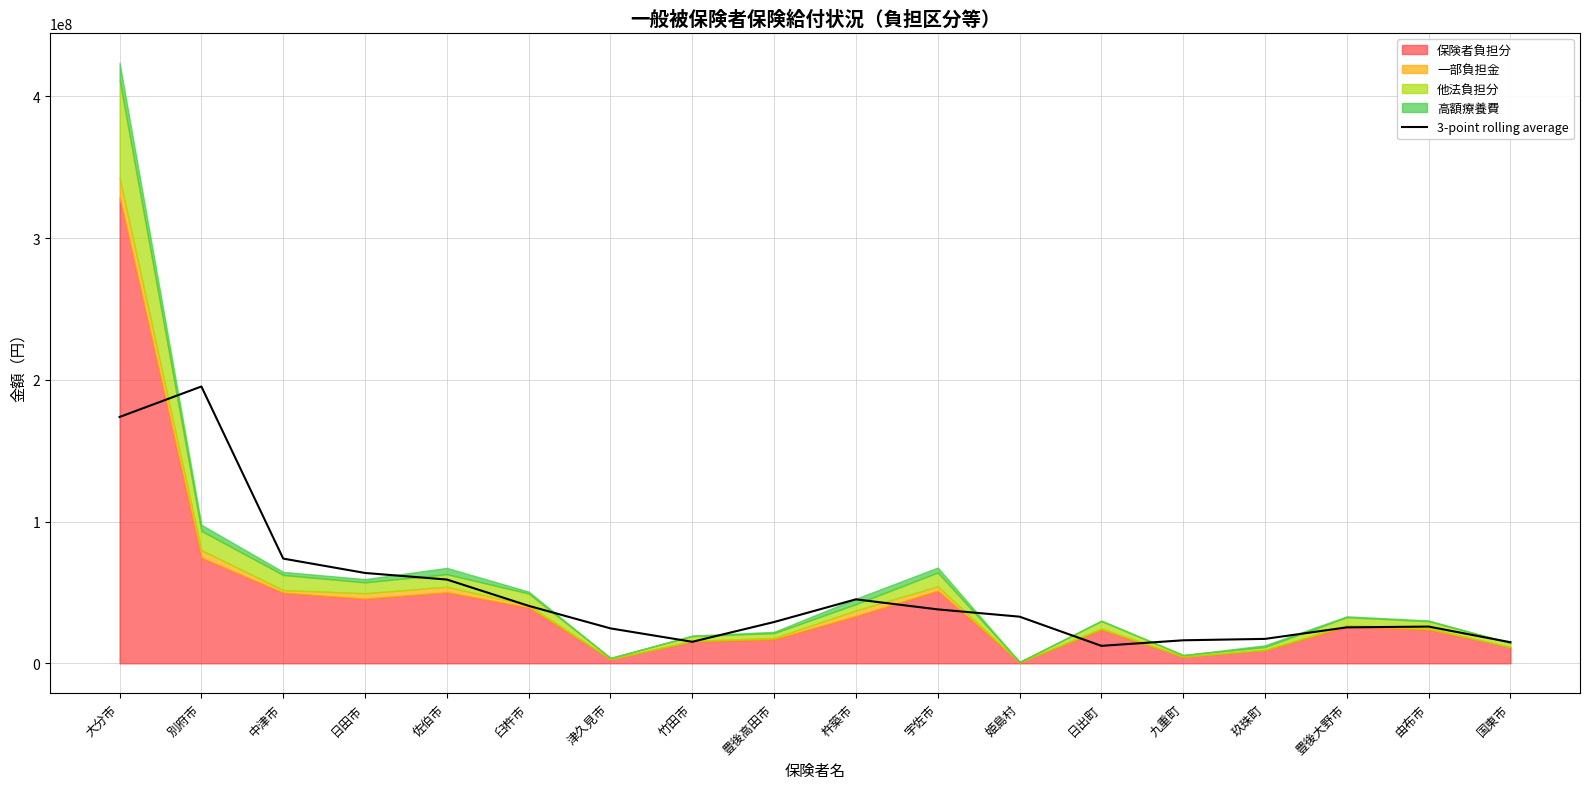

At which label does the data first exceed 32914997?

大分市